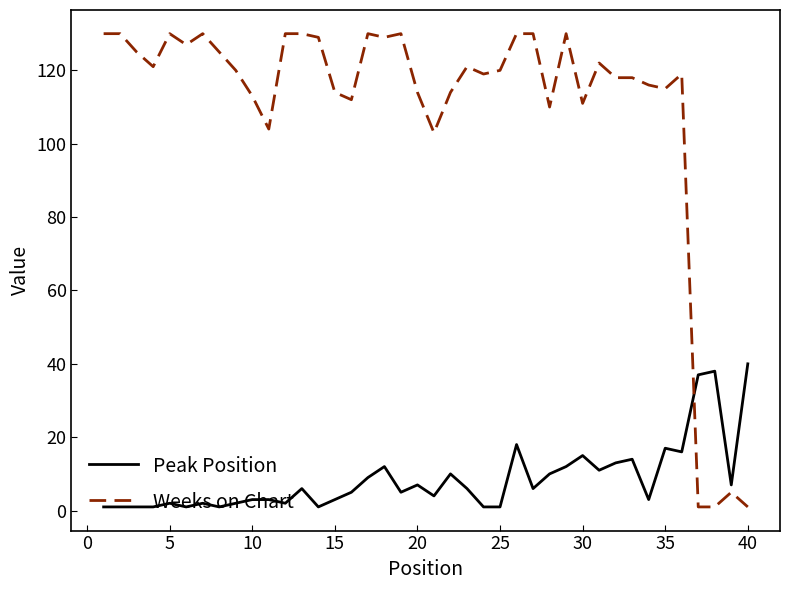

Rank the series by their average value, from highest to lowest.

Weeks on Chart, Peak Position